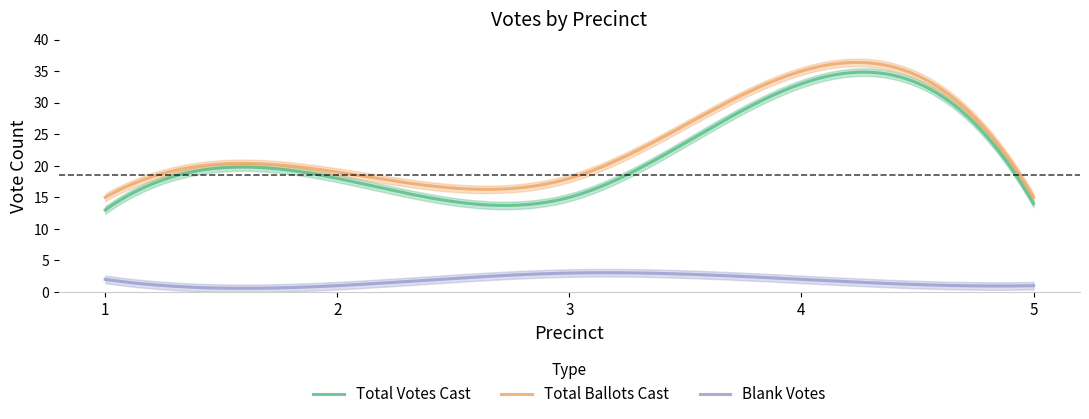

How many distinct data groups are displayed?

3